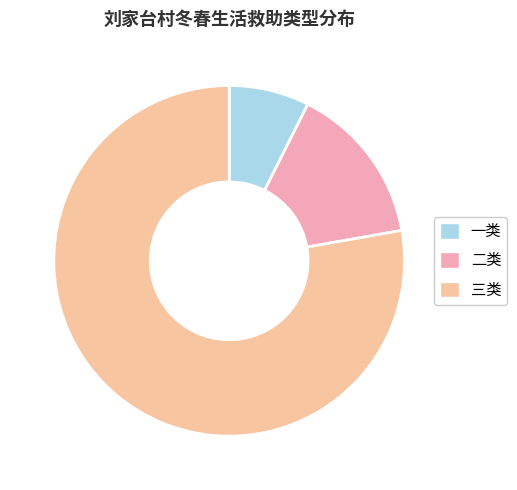

How many segments does this pie chart have?

3